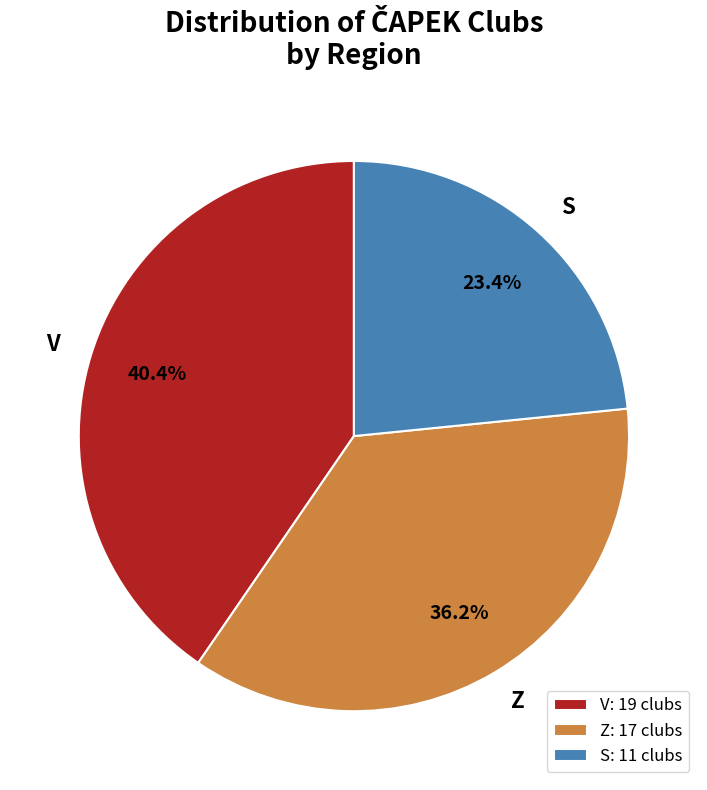

Do S and V together represent more than half of the pie?

Yes